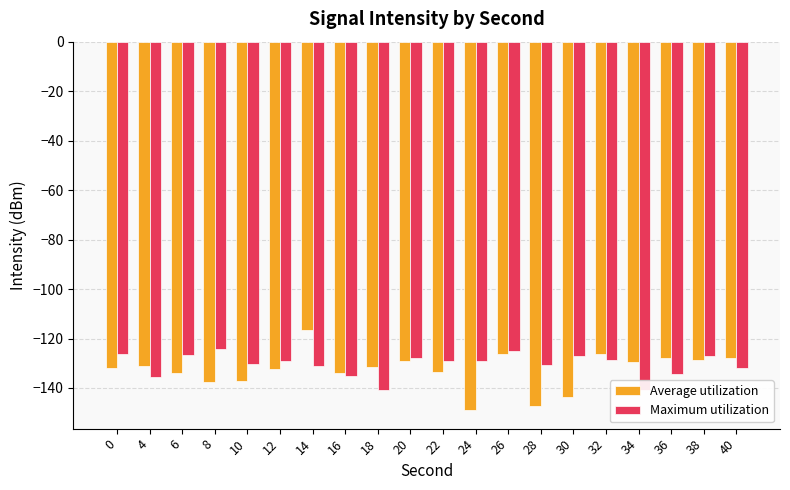

Rank the categories by Average utilization value from lowest to highest.

24, 28, 30, 8, 10, 6, 16, 22, 12, 0, 18, 4, 34, 20, 38, 36, 40, 32, 26, 14